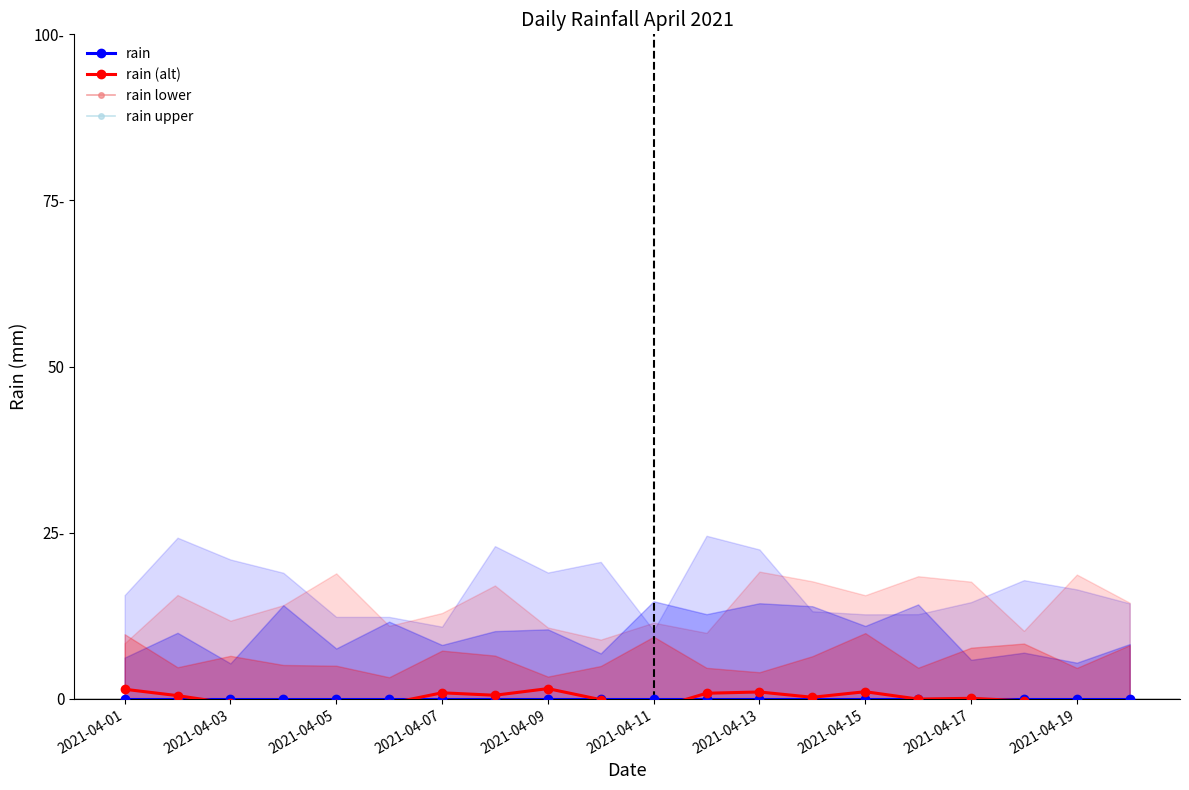

Which series has the widest spread of values?

rain (alt)